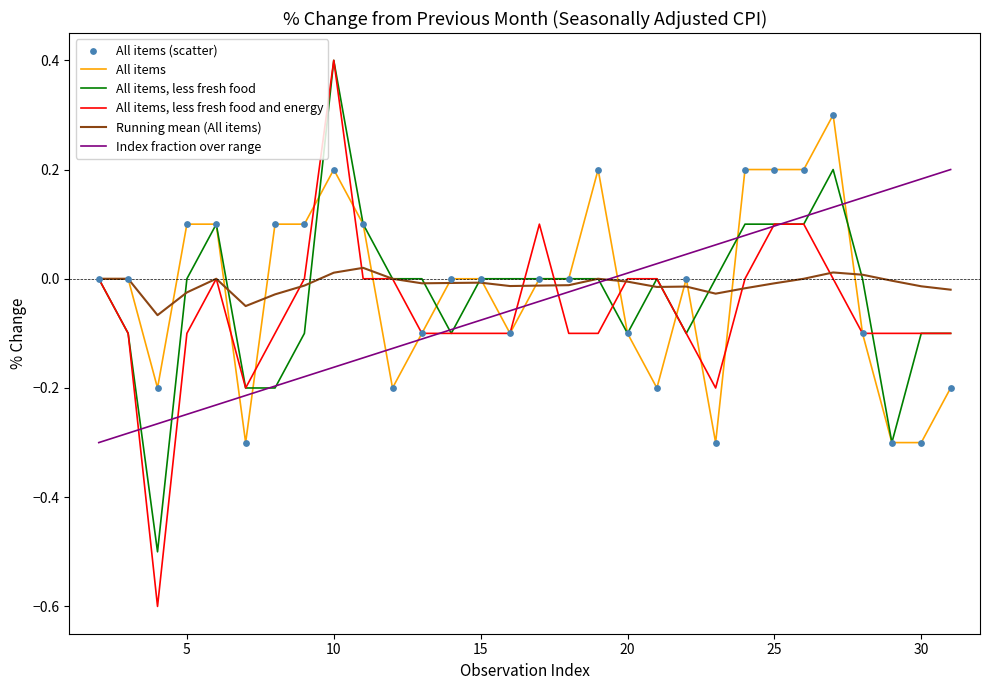

What is the greatest value displayed?

0.4